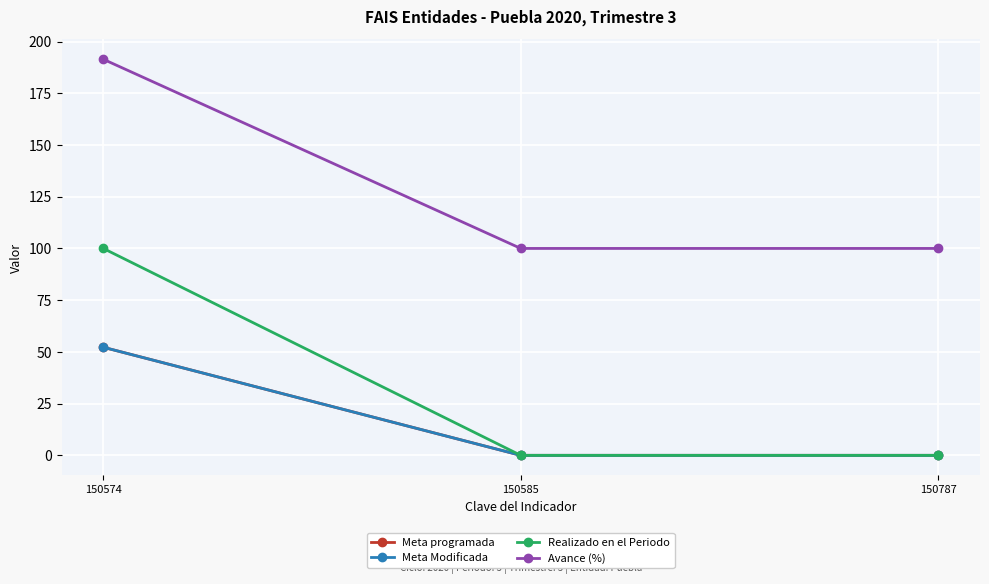

Is this an area chart (filled region under the line)?

No